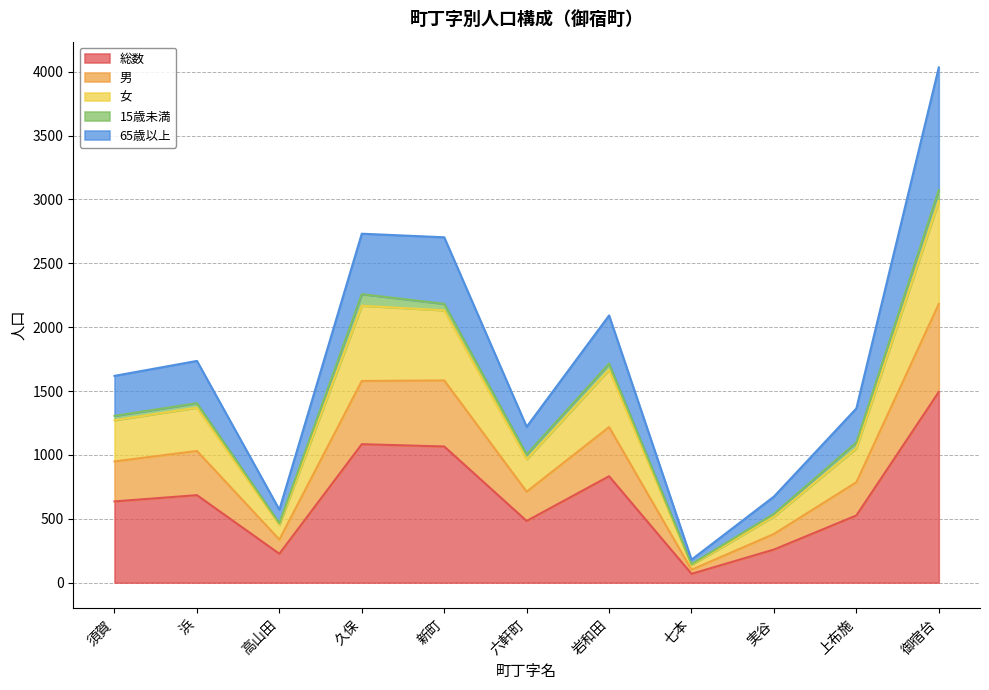

At which category is the sum across all series the highest?

御宿台